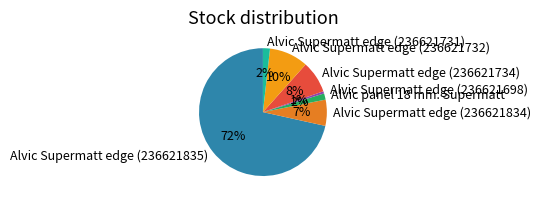

To the nearest percent, what is the combined percentage of Alvic panel 18 mm. Supermatt and Alvic Supermatt edge (236621734)?

10%